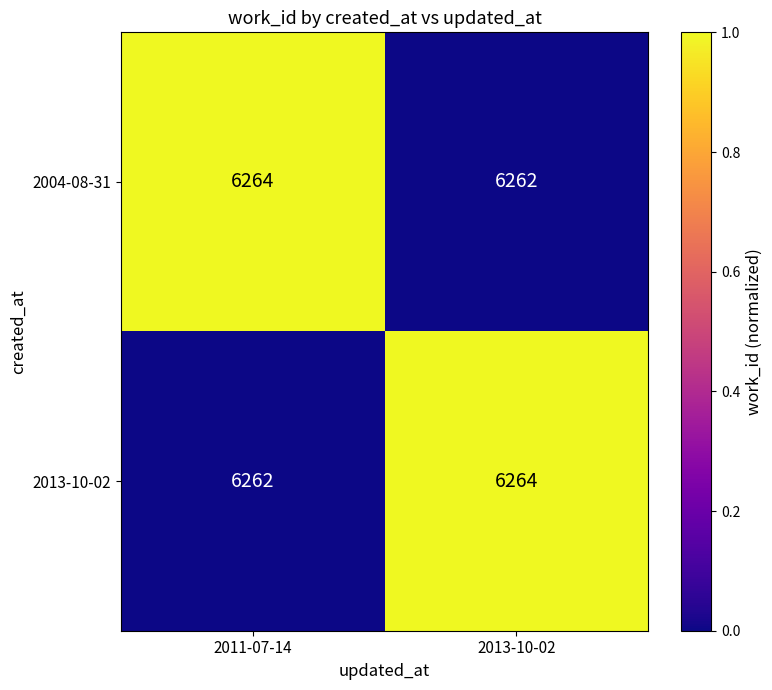

Rank the categories by 2013-10-02 value from lowest to highest.

2011-07-14, 2013-10-02